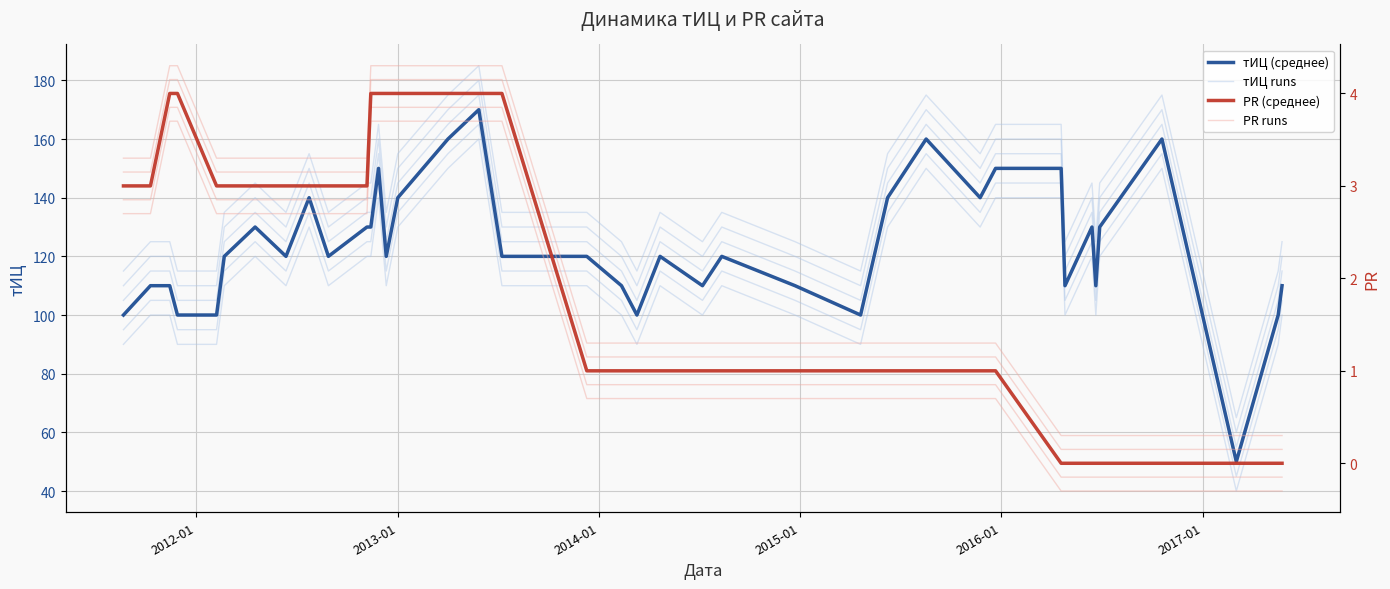

Reading left to right, list all the values displayed in this chart.

тИЦ (среднее): 100.0	110.0	110.0	100.0	100.0	120.0	130.0	120.0	140.0	120.0	130.0	130.0	150.0	120.0	140.0	160.0	170.0	120.0	120.0	110.0	100.0	120.0	110.0	120.0	110.0	100.0	140.0	160.0	150.0	140.0	150.0	150.0	110.0	130.0	110.0	130.0	160.0	50.0	100.0	110.0
тИЦ runs: 90.0	100.0	100.0	90.0	90.0	110.0	120.0	110.0	130.0	110.0	120.0	120.0	140.0	110.0	130.0	150.0	160.0	110.0	110.0	100.0	90.0	110.0	100.0	110.0	100.0	90.0	130.0	150.0	140.0	130.0	140.0	140.0	100.0	120.0	100.0	120.0	150.0	40.0	90.0	100.0
PR (среднее): 3.0	3.0	4.0	4.0	3.0	3.0	3.0	3.0	3.0	3.0	3.0	4.0	4.0	4.0	4.0	4.0	4.0	4.0	1.0	1.0	1.0	1.0	1.0	1.0	1.0	1.0	1.0	1.0	1.0	1.0	1.0	0.0	0.0	0.0	0.0	0.0	0.0	0.0	0.0	0.0
PR runs: 2.7	2.7	3.7	3.7	2.7	2.7	2.7	2.7	2.7	2.7	2.7	3.7	3.7	3.7	3.7	3.7	3.7	3.7	0.7	0.7	0.7	0.7	0.7	0.7	0.7	0.7	0.7	0.7	0.7	0.7	0.7	-0.3	-0.3	-0.3	-0.3	-0.3	-0.3	-0.3	-0.3	-0.3